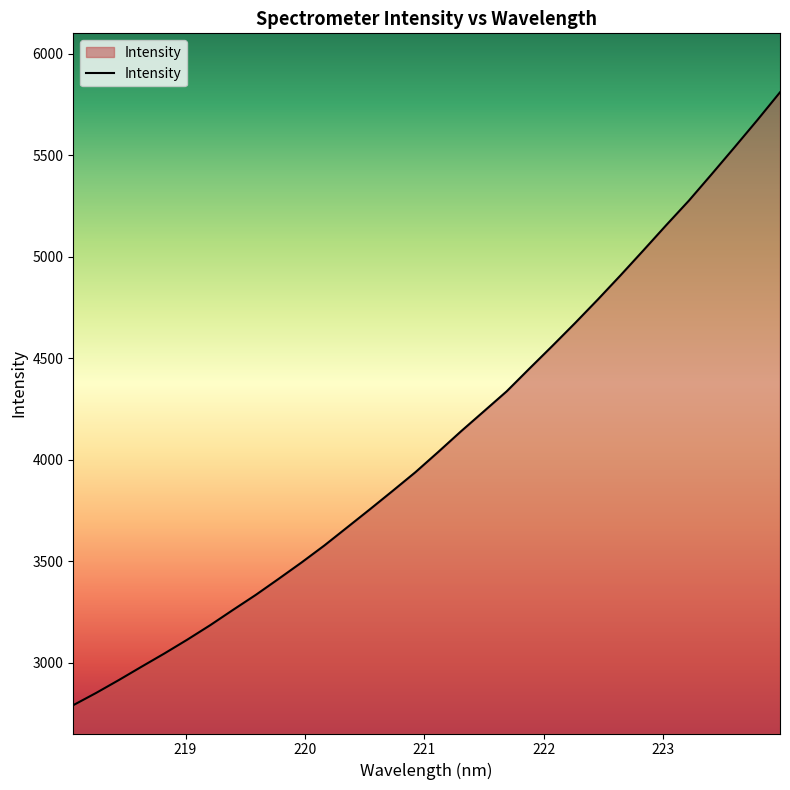

True or false: the data has more than 2 interior local peaks.

False